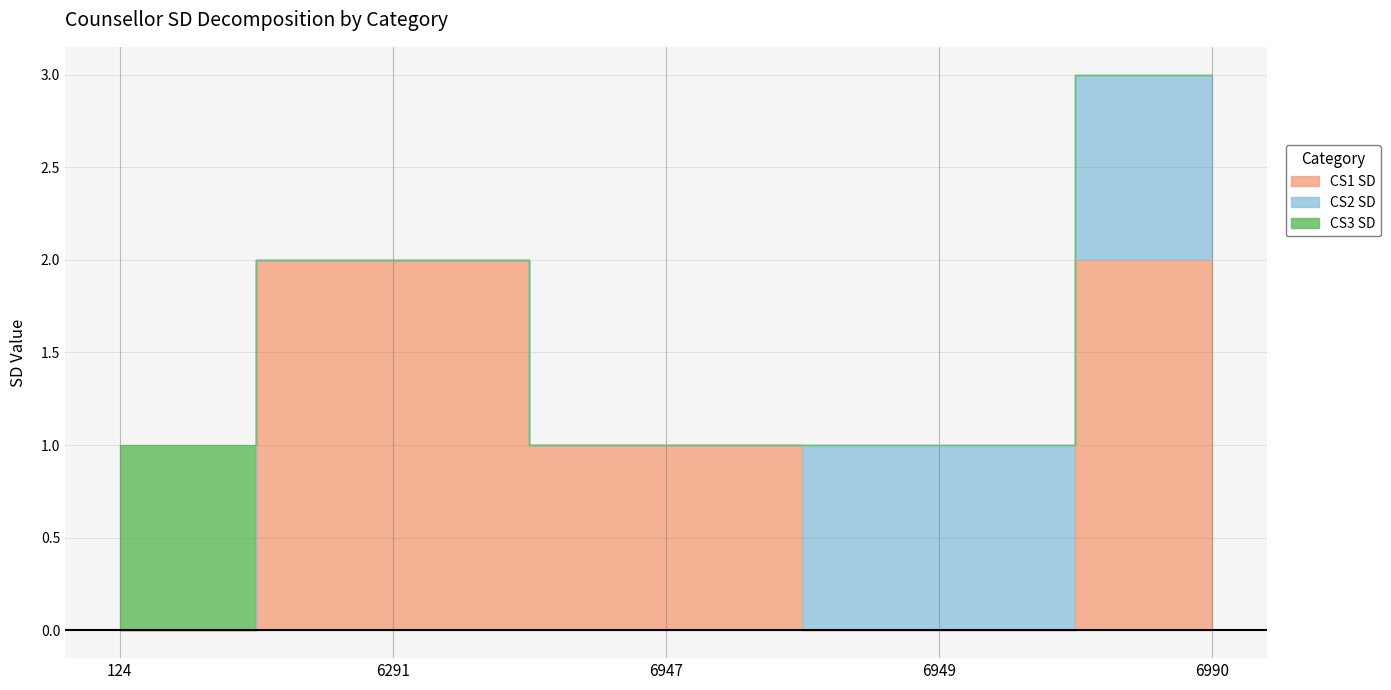

What are all the series names shown in the legend?

CS1 SD, CS2 SD, CS3 SD